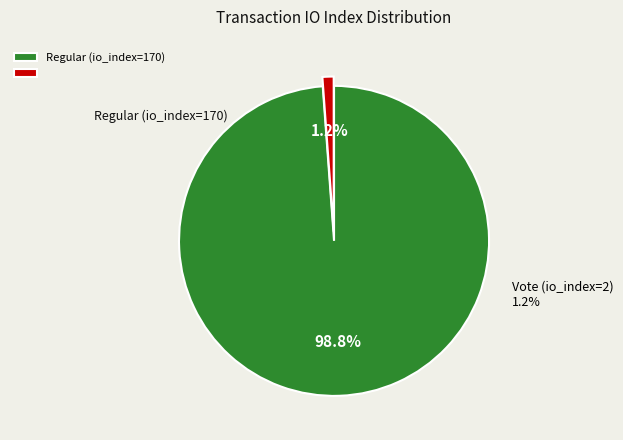

To the nearest percent, what percentage of the pie is Vote (io_index=2)?

1%